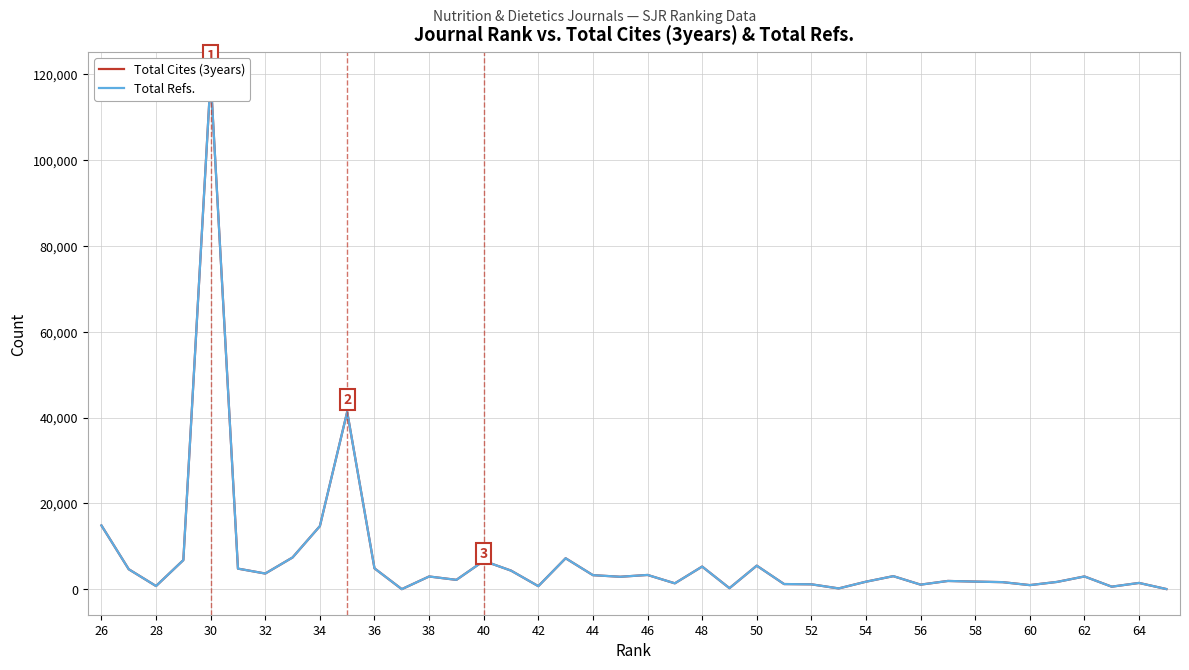

What is the highest value of the Total Cites (3years) series?

119212